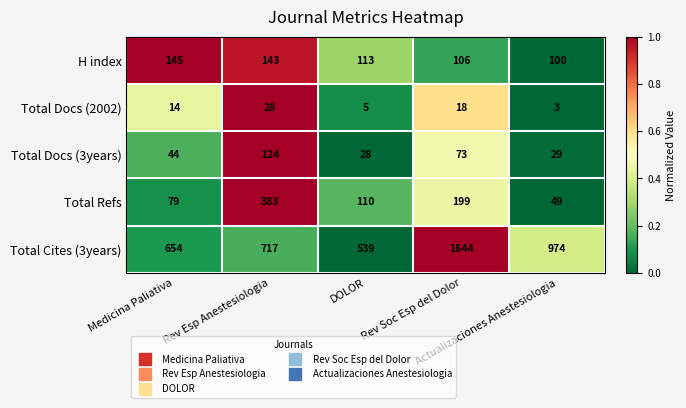

Count the number of data series in this chart.

5